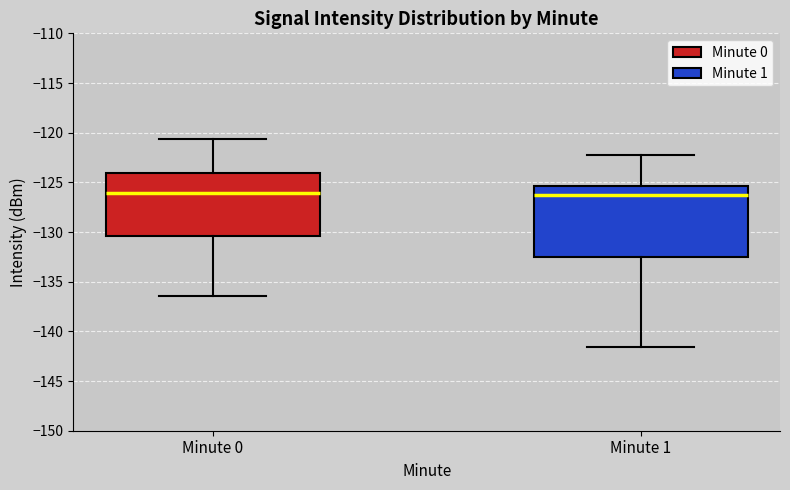

Where is the upper edge of the box for Minute 1 on the y-axis? The values are not printed on the chart, so give them approximately, as read against the axis.

-125.5